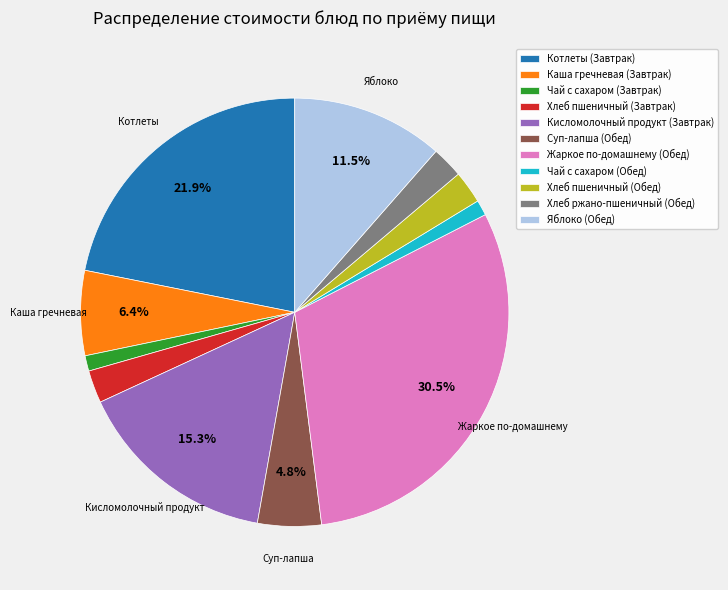

Is the sum of Котлеты (Завтрак) and Чай с сахаром (Завтрак) greater than half?

No